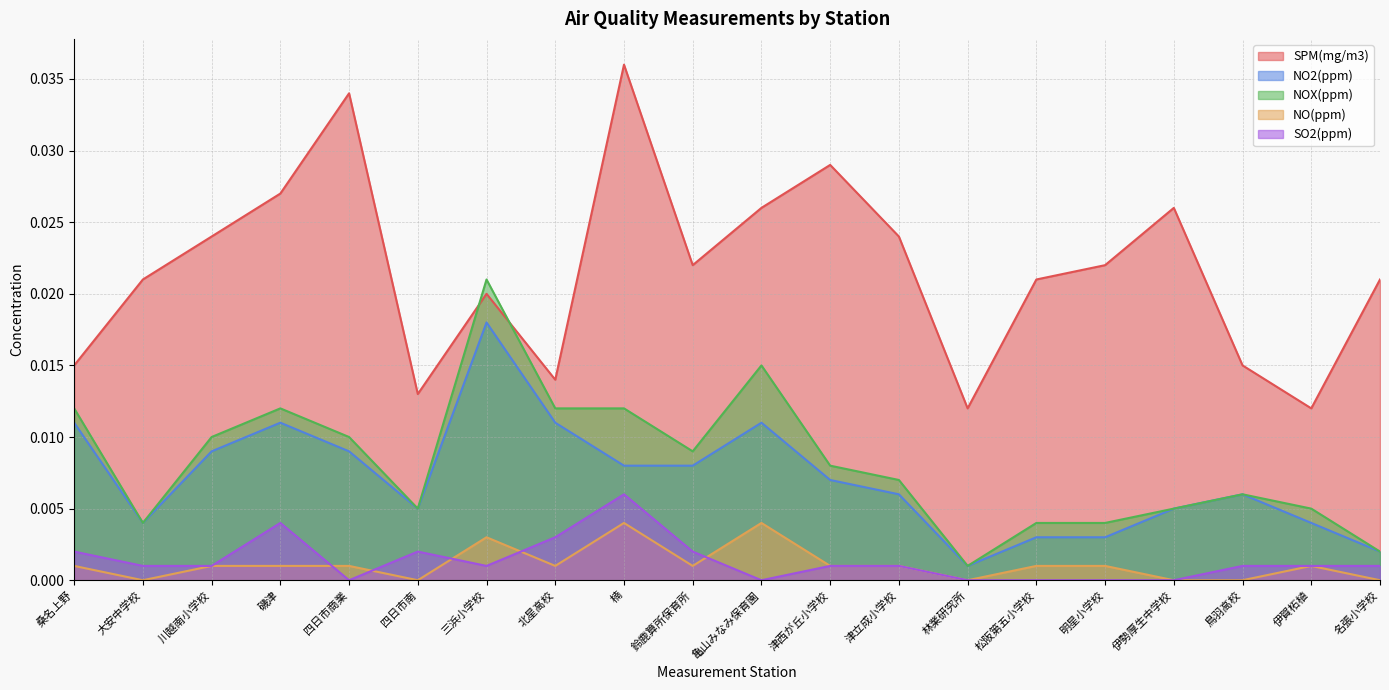

True or false: NO2(ppm) and SPM(mg/m3) cross at least once.

False